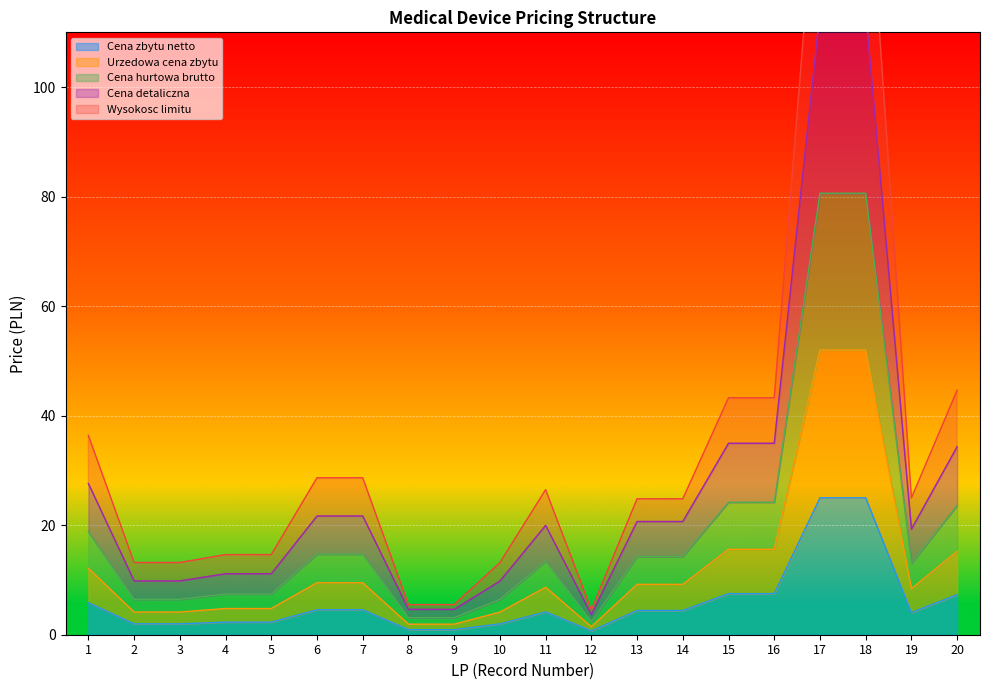

True or false: Cena hurtowa brutto and Cena detaliczna intersect in this chart.

False